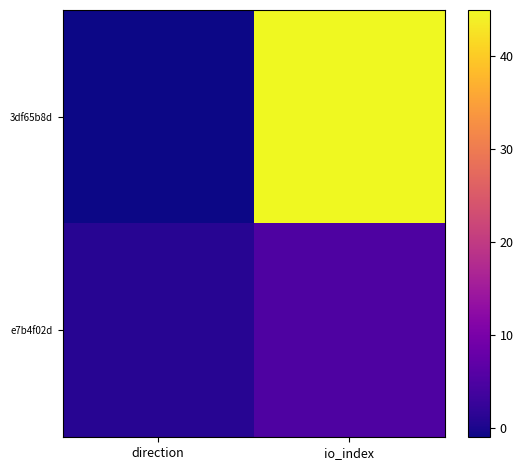

Count the number of data series in this chart.

2